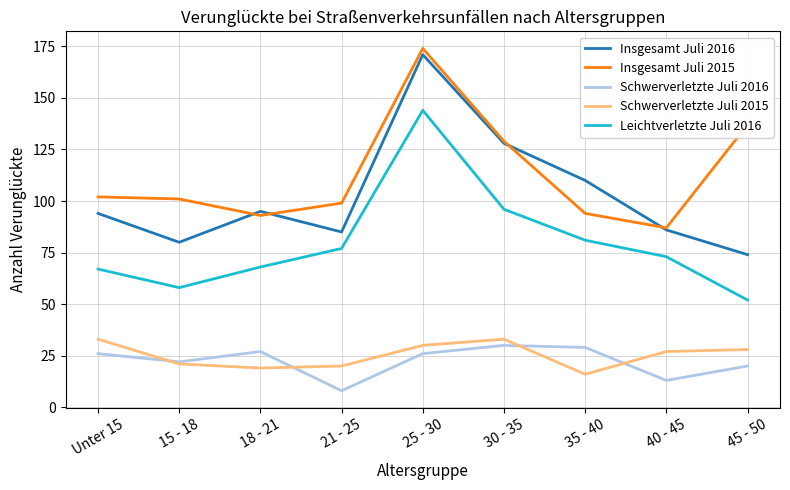

Rank the series at 45 - 50 from lowest to highest value.

Schwerverletzte Juli 2016, Schwerverletzte Juli 2015, Leichtverletzte Juli 2016, Insgesamt Juli 2016, Insgesamt Juli 2015